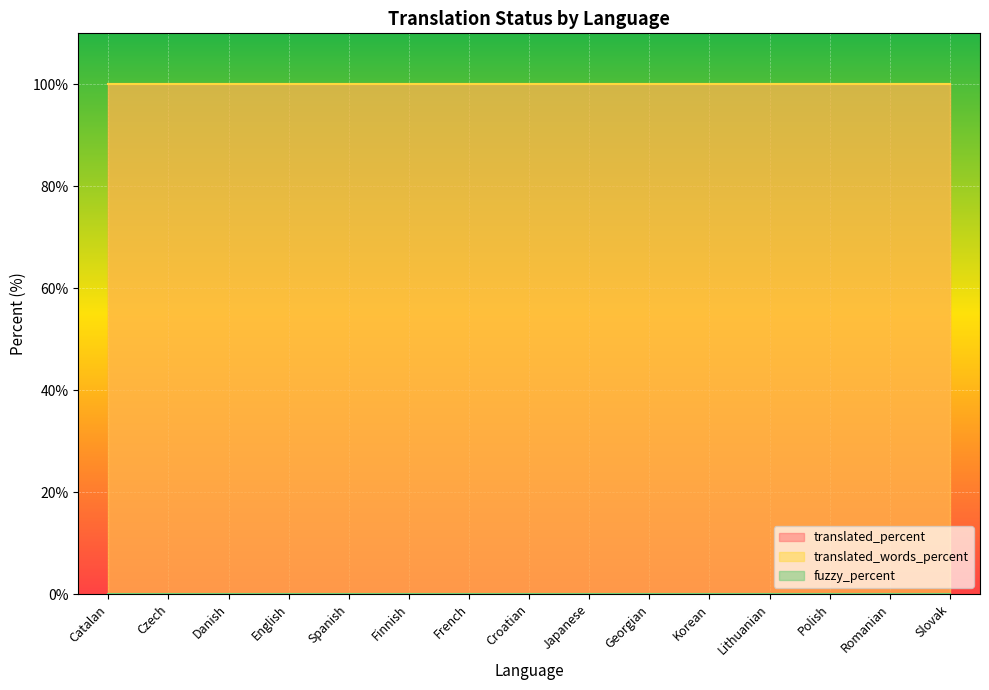

What is the label of the 12th point from the left?

Lithuanian